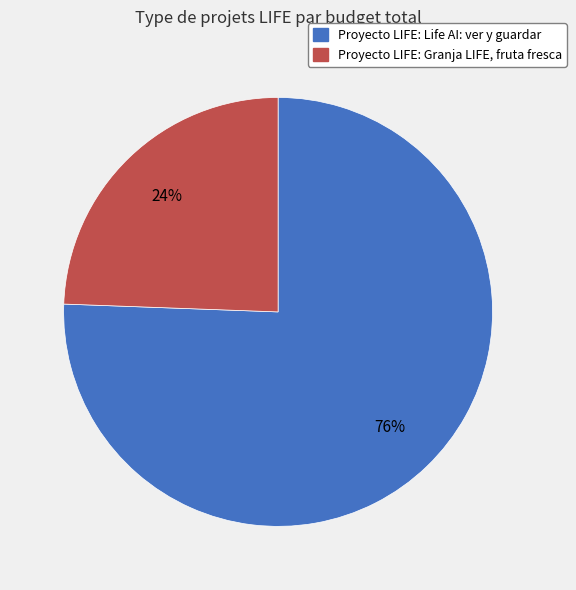

To the nearest percent, what portion does Proyecto LIFE: Life AI: ver y guardar represent?

76%